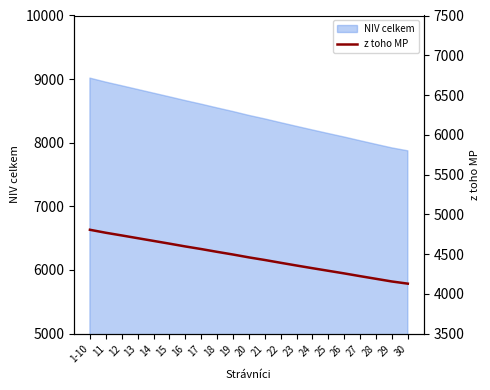

List the labels in order of value, largest first.

1-10, 11, 12, 13, 14, 15, 16, 17, 18, 19, 20, 21, 22, 23, 24, 25, 26, 27, 28, 29, 30